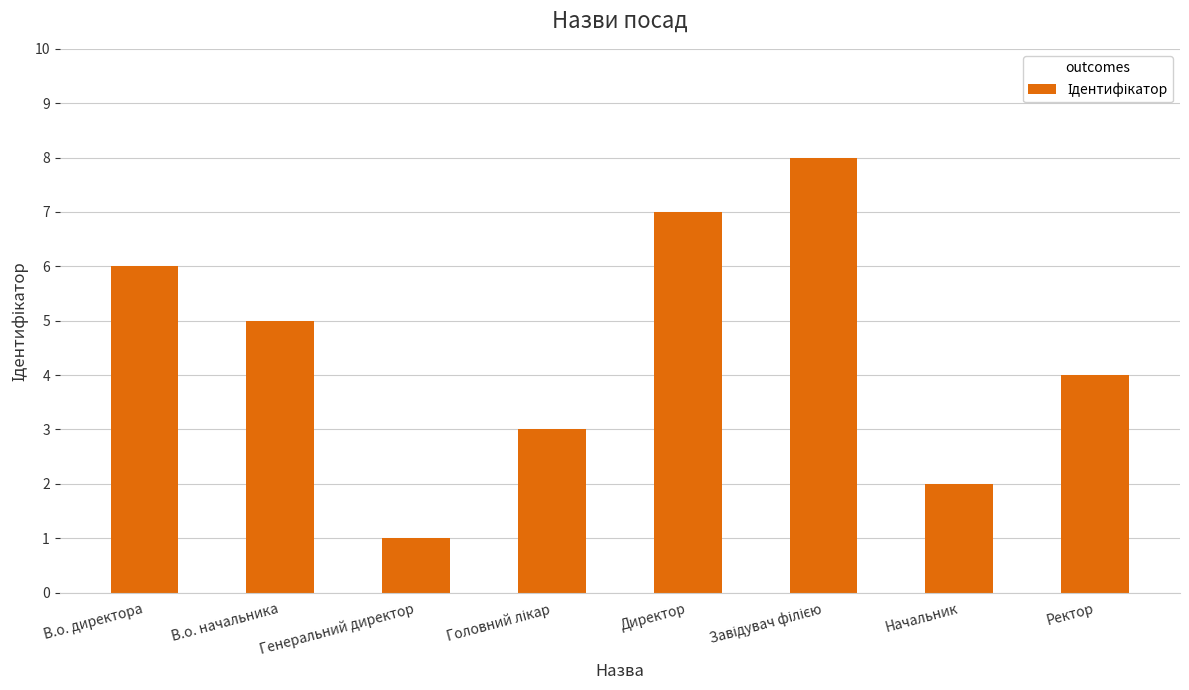

Reading right to left, transcribe all the data shown in this chart.

4	2	8	7	3	1	5	6